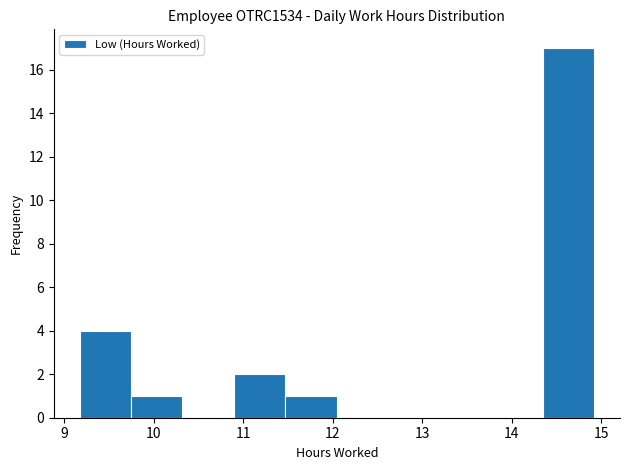

Reading left to right, transcribe this chart: for each bar, give the range it covers on the x-axis and its height. Neither the bar edges nor the heights are printed on the chart, so give them approximately, as read against the axes.

9.2 to 9.7: 4
9.7 to 10.3: 1
10.3 to 10.9: 0
10.9 to 11.5: 2
11.5 to 12.0: 1
12.0 to 12.6: 0
12.6 to 13.2: 0
13.2 to 13.8: 0
13.8 to 14.3: 0
14.3 to 14.9: 17